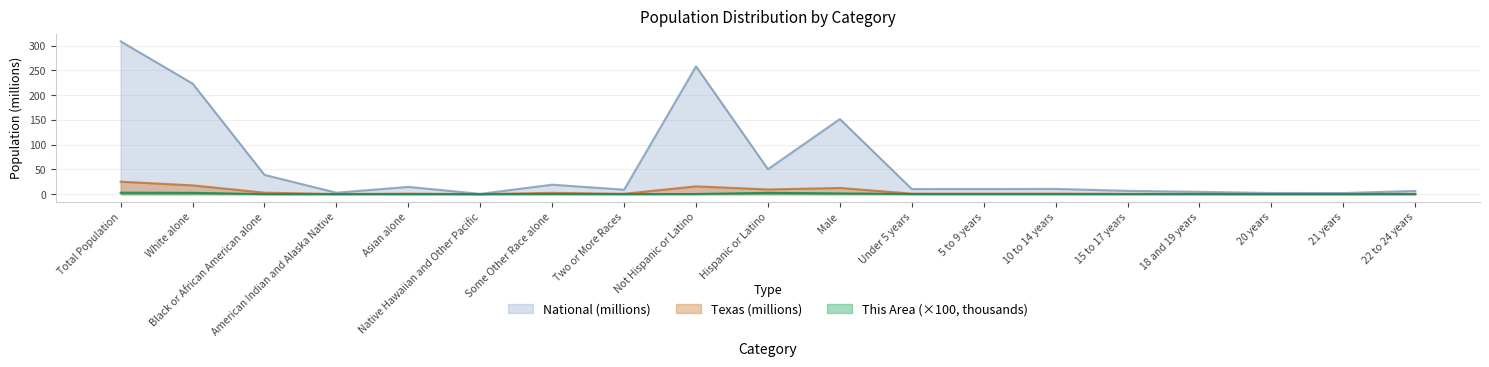

Reading left to right, what are all the values shown in this chart?

This Area: Total Population=2.9	White alone=2.6	Black or African American alone=0.0	American Indian and Alaska Native=0.0	Asian alone=0.0	Native Hawaiian and Other Pacific=0.0	Some Other Race alone=0.2	Two or More Races=0.0	Not Hispanic or Latino=0.3	Hispanic or Latino=2.6	Male=1.5	Under 5 years=0.2	5 to 9 years=0.1	10 to 14 years=0.1	15 to 17 years=0.1	18 and 19 years=0.1	20 years=0.0	21 years=0.0	22 to 24 years=0.0
Texas: Total Population=25.1	White alone=17.7	Black or African American alone=3.0	American Indian and Alaska Native=0.2	Asian alone=1.0	Native Hawaiian and Other Pacific=0.0	Some Other Race alone=2.6	Two or More Races=0.7	Not Hispanic or Latino=15.7	Hispanic or Latino=9.5	Male=12.5	Under 5 years=1.0	5 to 9 years=1.0	10 to 14 years=1.0	15 to 17 years=0.6	18 and 19 years=0.4	20 years=0.2	21 years=0.2	22 to 24 years=0.6
National: Total Population=308.7	White alone=223.6	Black or African American alone=38.9	American Indian and Alaska Native=2.9	Asian alone=14.7	Native Hawaiian and Other Pacific=0.5	Some Other Race alone=19.1	Two or More Races=9.0	Not Hispanic or Latino=258.3	Hispanic or Latino=50.5	Male=151.8	Under 5 years=10.3	5 to 9 years=10.4	10 to 14 years=10.6	15 to 17 years=6.7	18 and 19 years=4.6	20 years=2.3	21 years=2.2	22 to 24 years=6.5